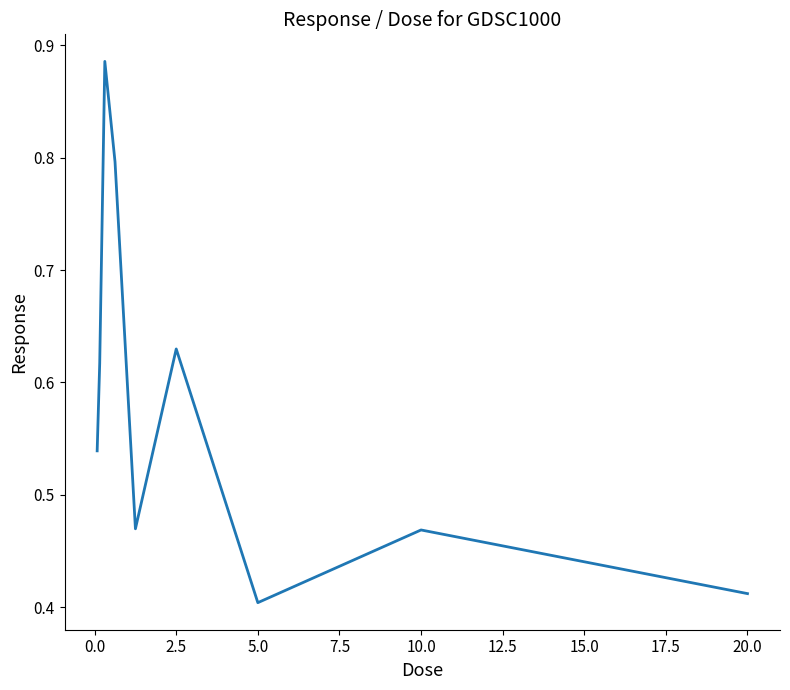

How many lines are shown in the chart?

1